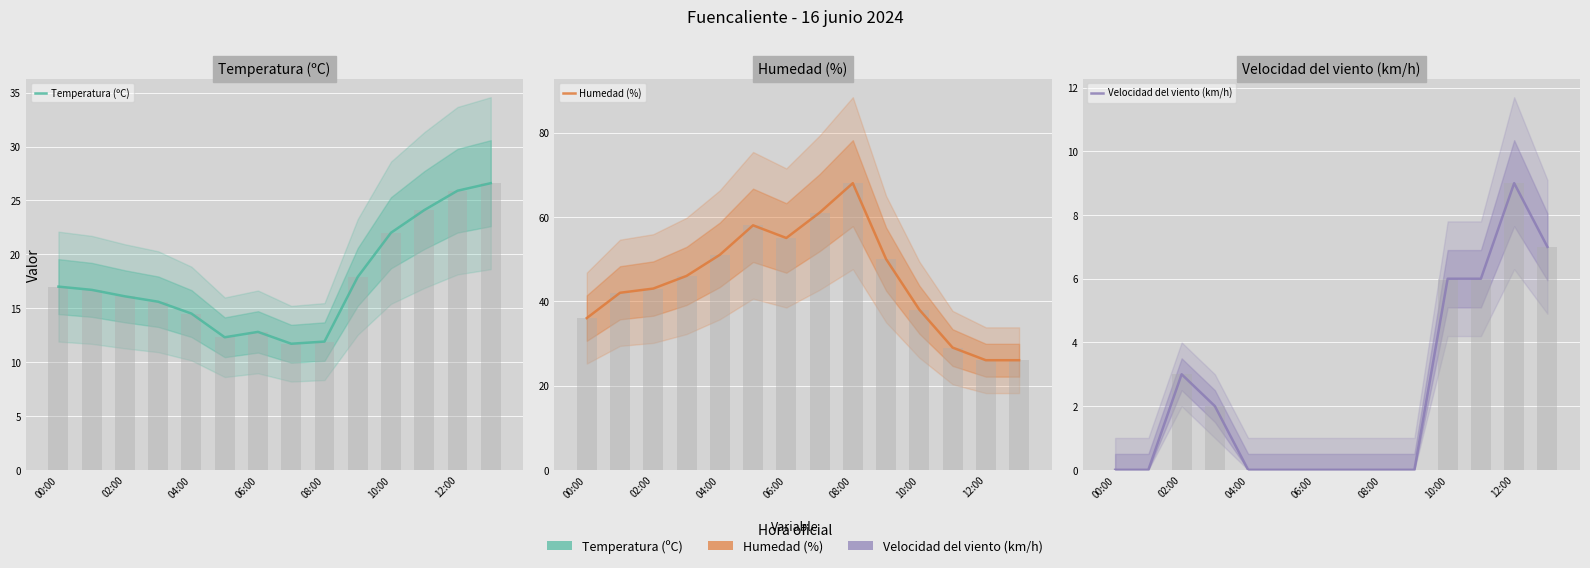

At which category does the chart reach its minimum across all series?

00:00